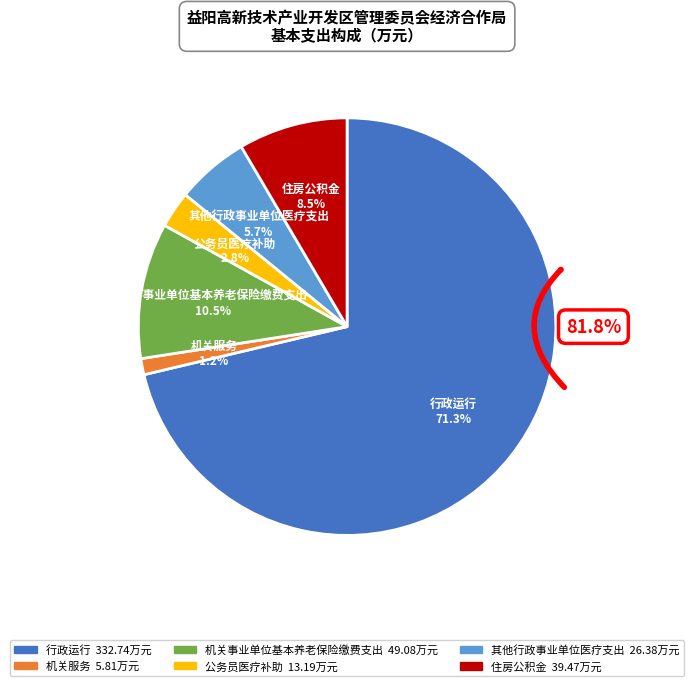

To the nearest percent, what portion does 其他行政事业单位医疗支出 represent?

6%